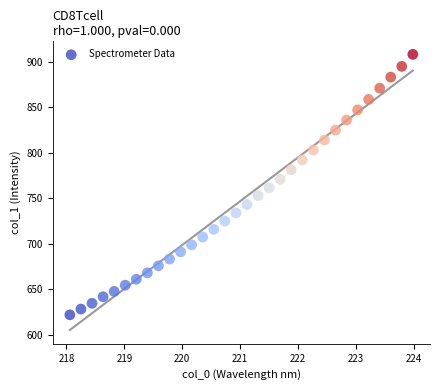

What is the range of Y values (max minus min)?

286.4